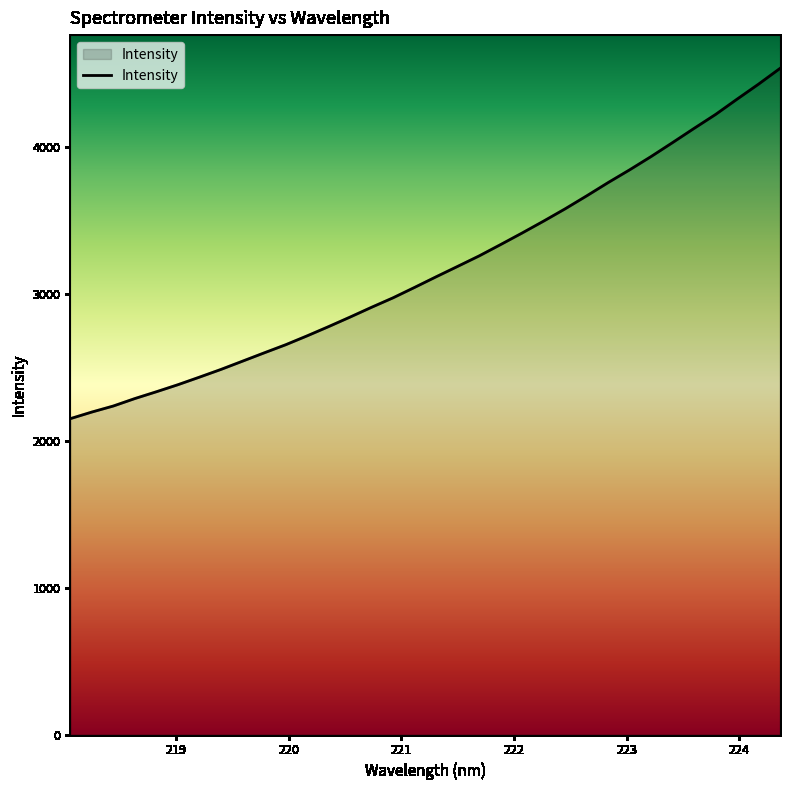

What is the greatest value displayed?

4537.8